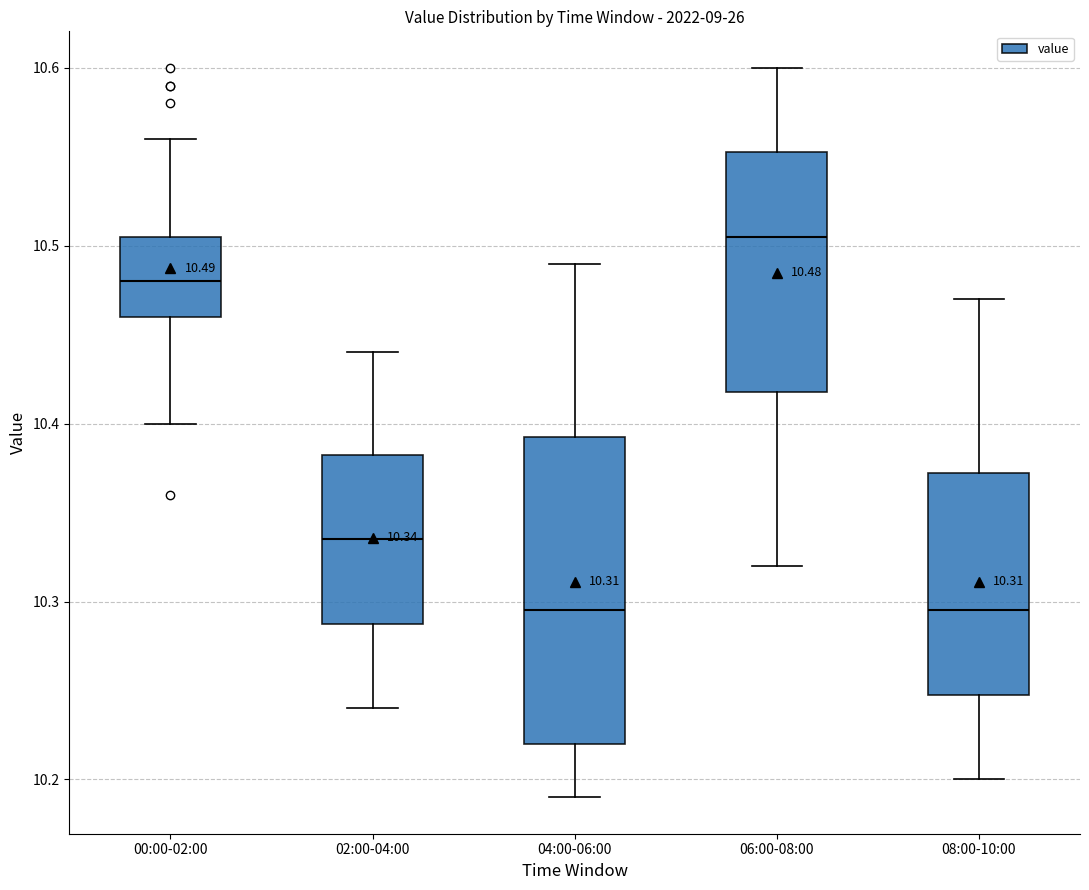

Which box has the highest median line?

06:00-08:00